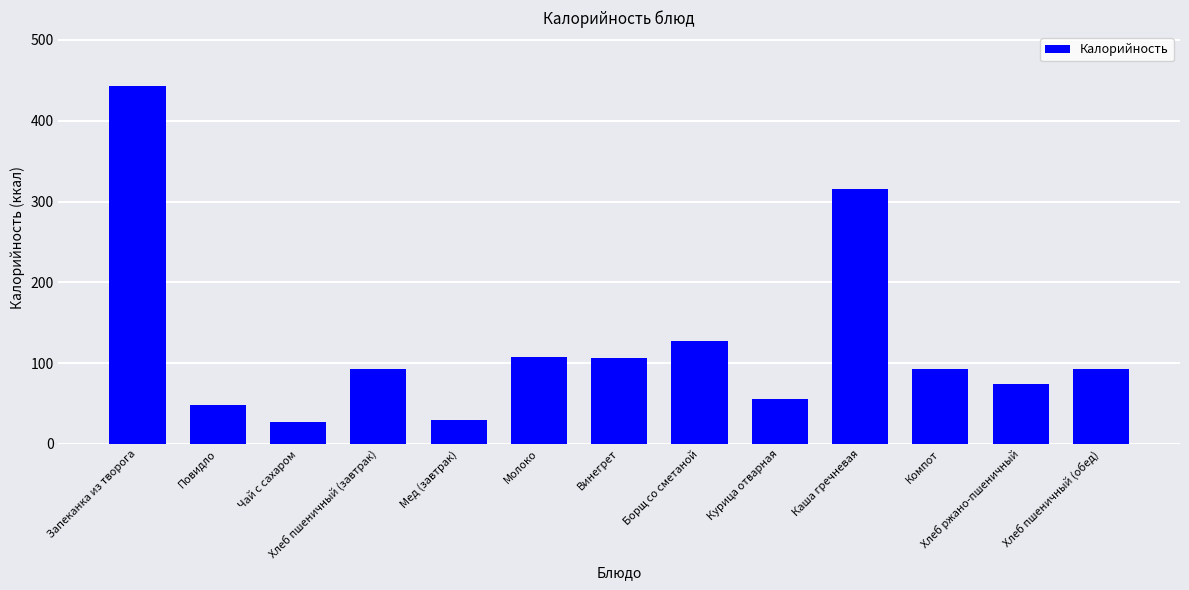

What is the sum of the values at Борщ со сметаной and Курица отварная?

182.8